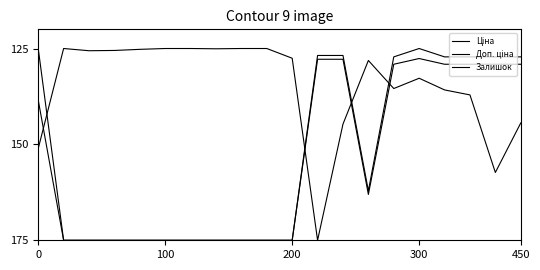

True or false: Ціна and Доп. ціна intersect in this chart.

False